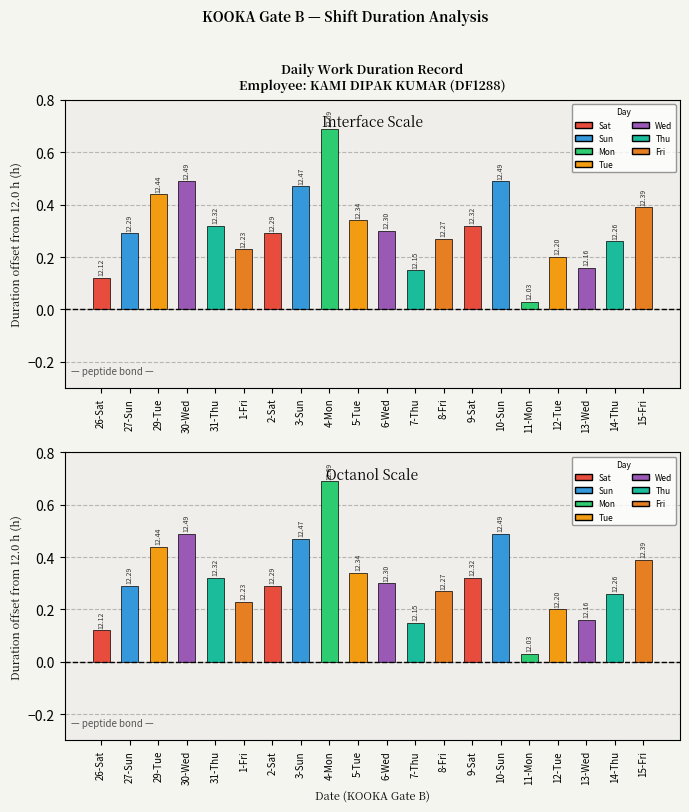

What is the value of the 14th bar from the left?

0.3